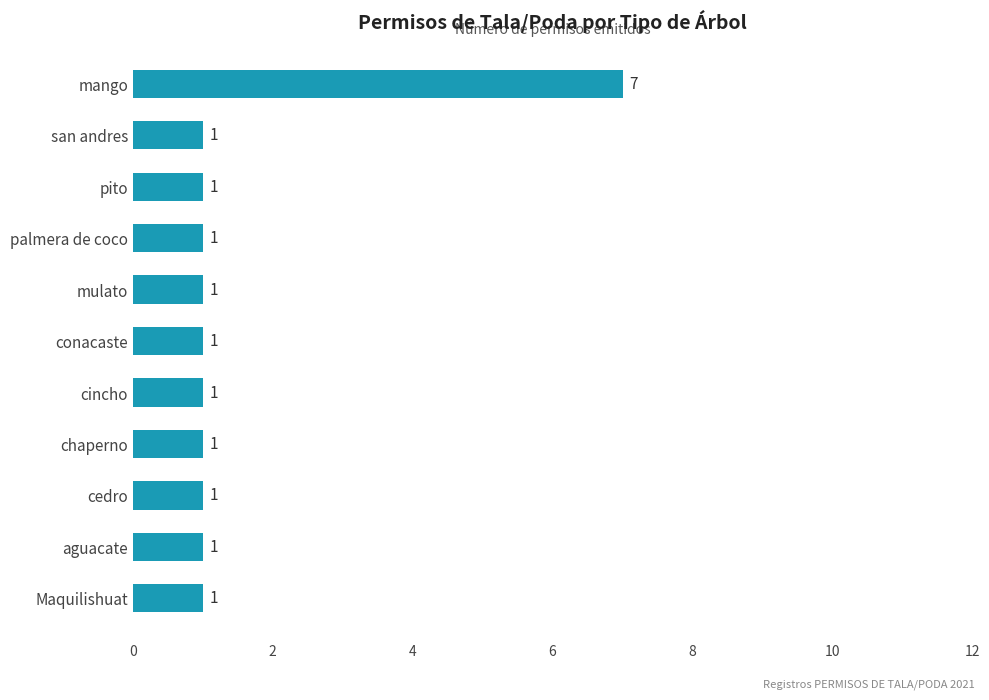

True or false: the data shows 1 at san andres.

True